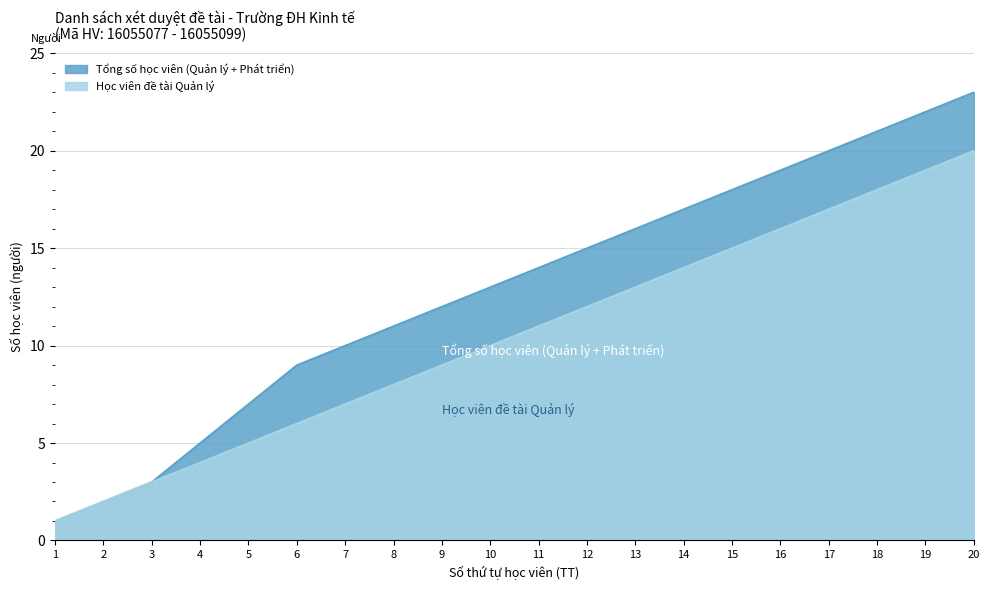

What is the maximum value for Quản lý (Finance/Management)?

20